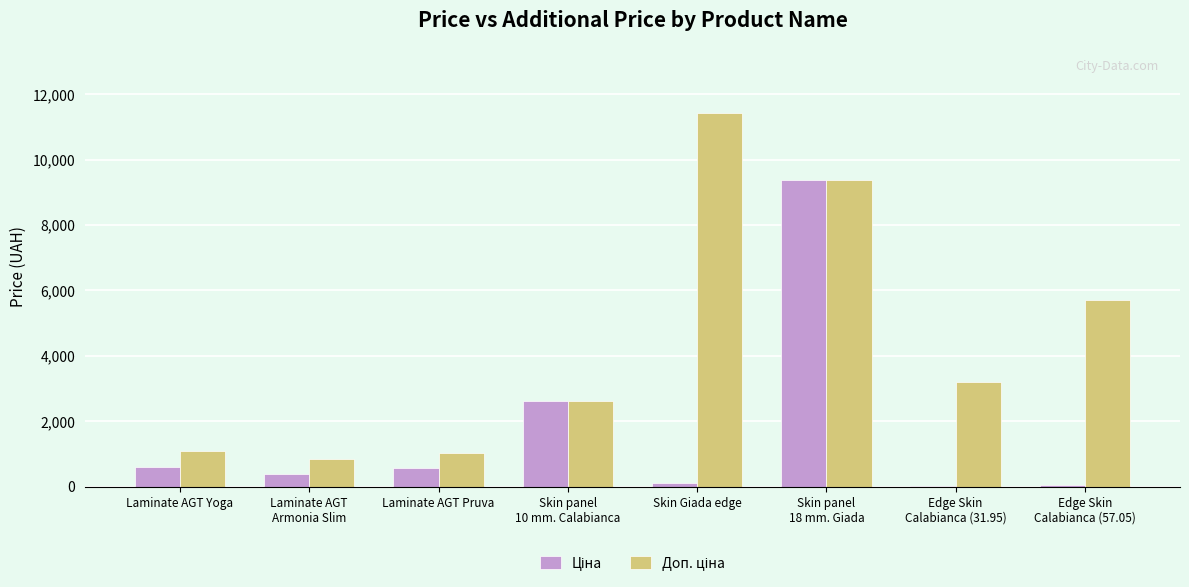

What is the total value across all series at Laminate AGT Pruva?

1581.8